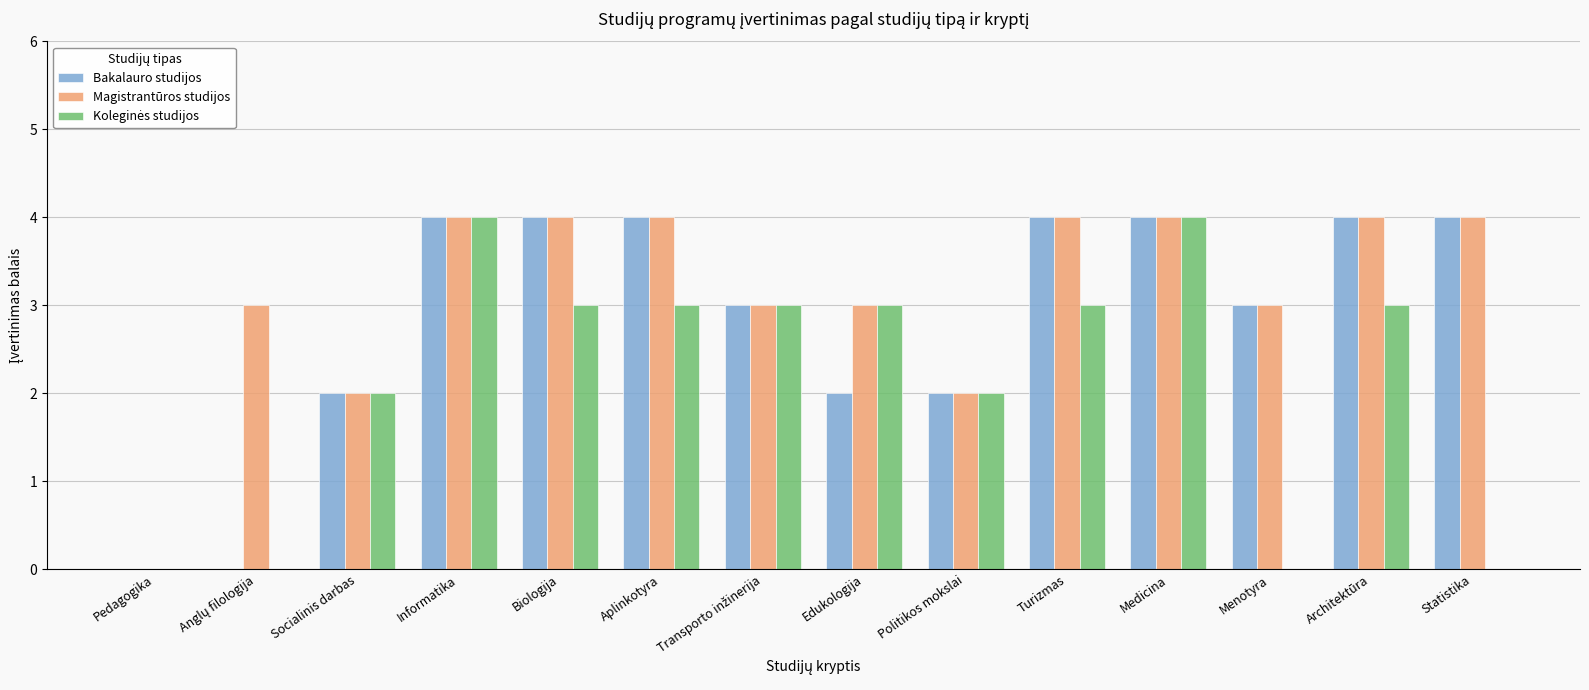

What is the sum of all Bakalauro studijos values?

40